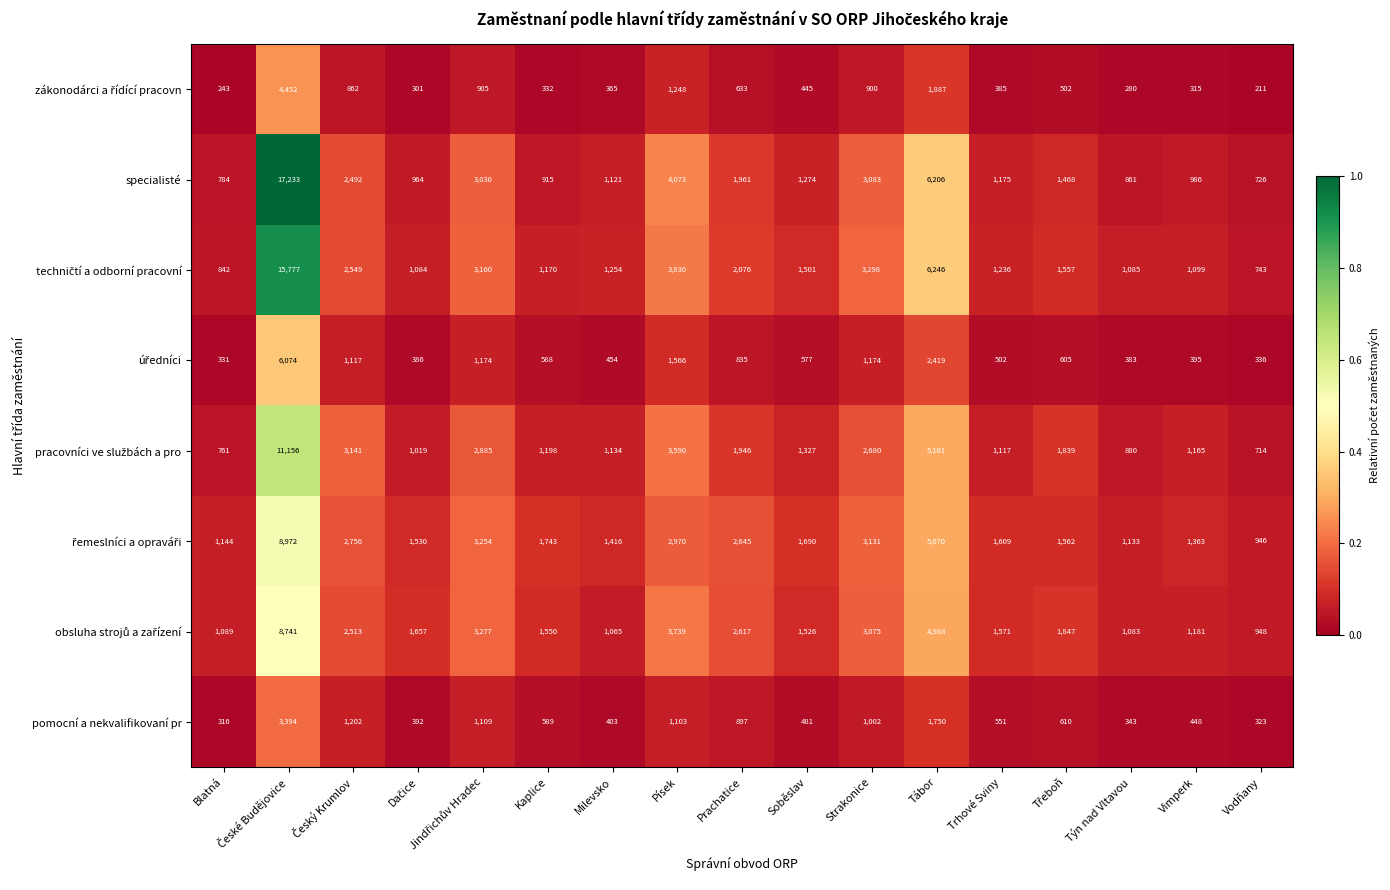

Which series has the largest range (max minus min)?

specialisté